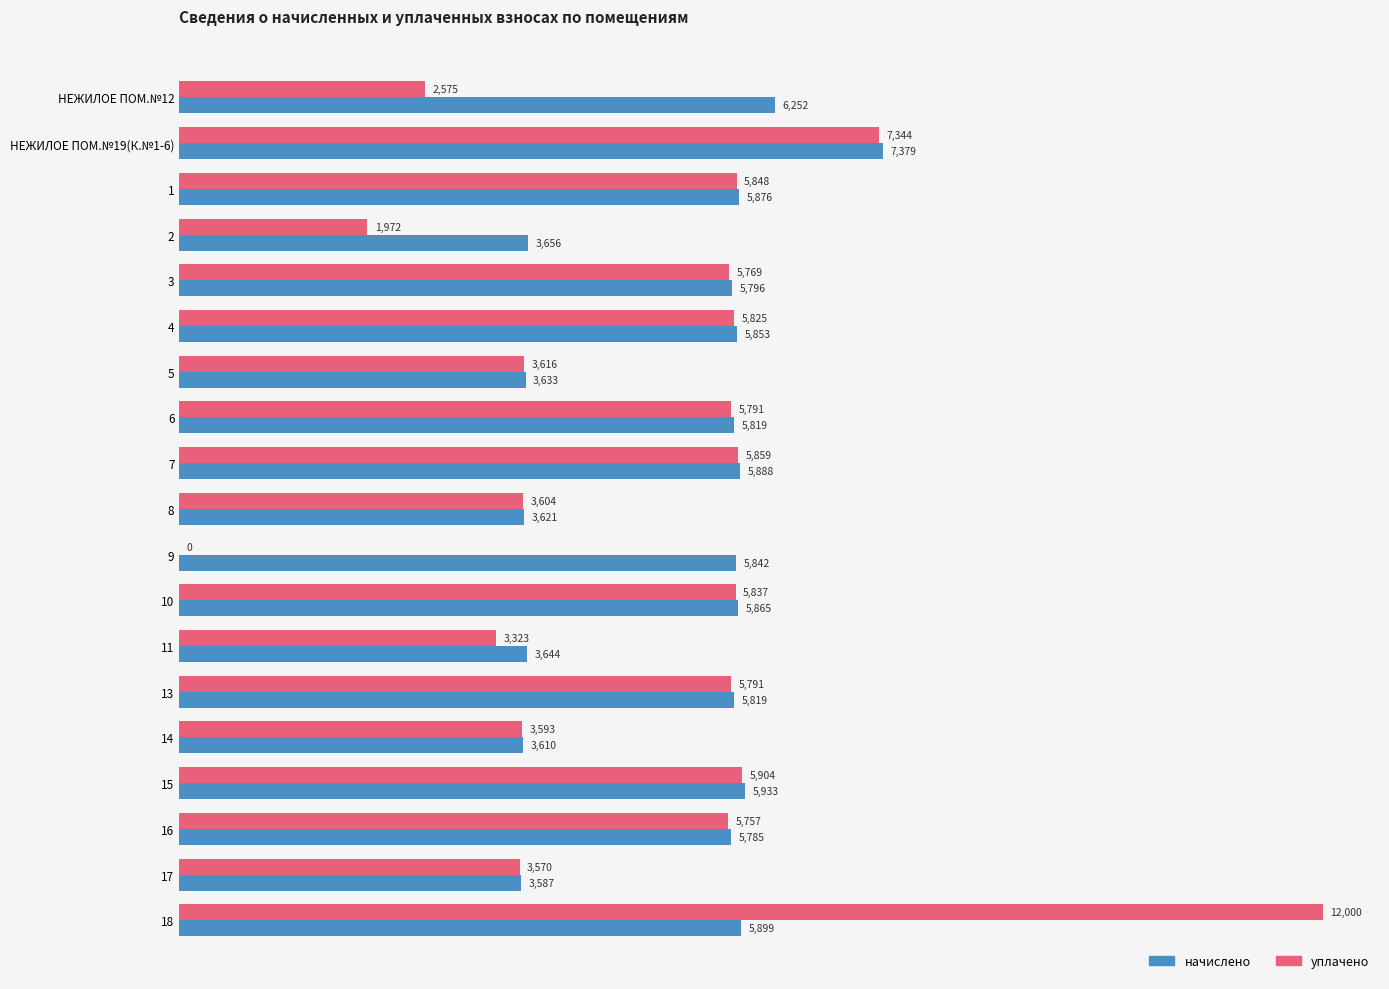

True or false: начислено has a value of 890.5 at 14.

False